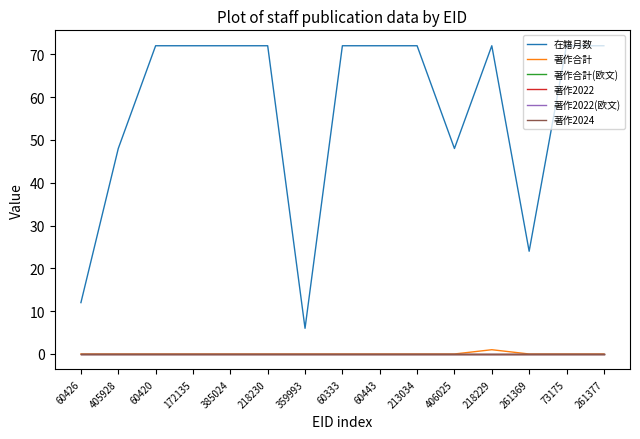

What position from the left is 218229?

12